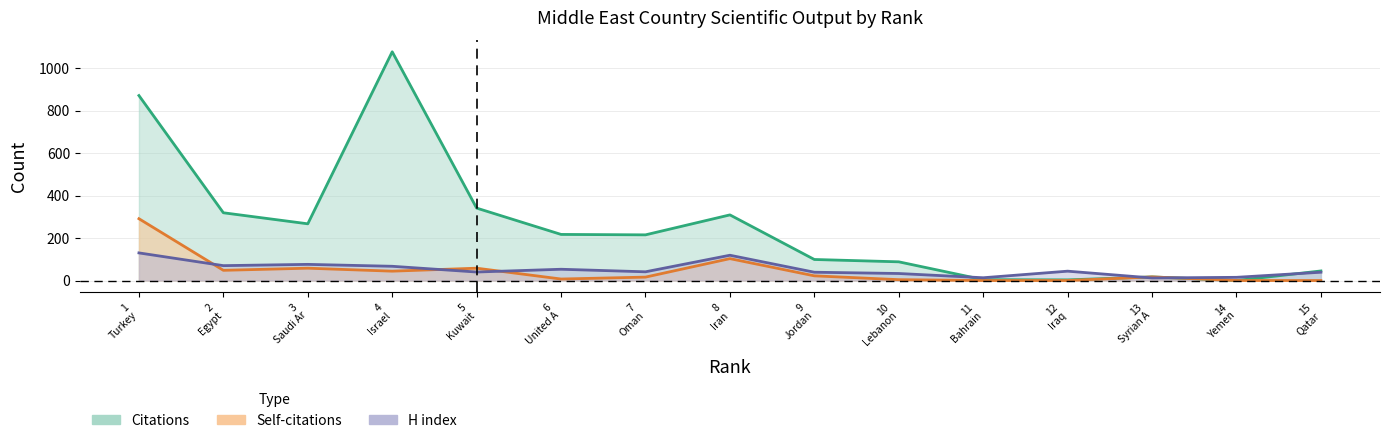

What is the greatest value displayed?

1077